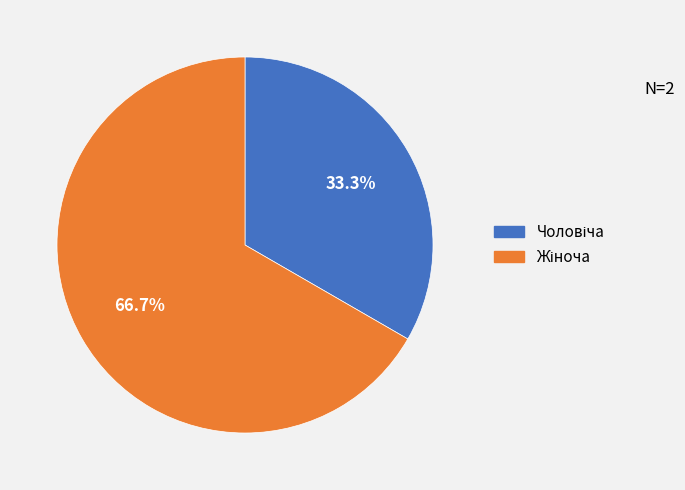

Count the number of slices in the pie.

2